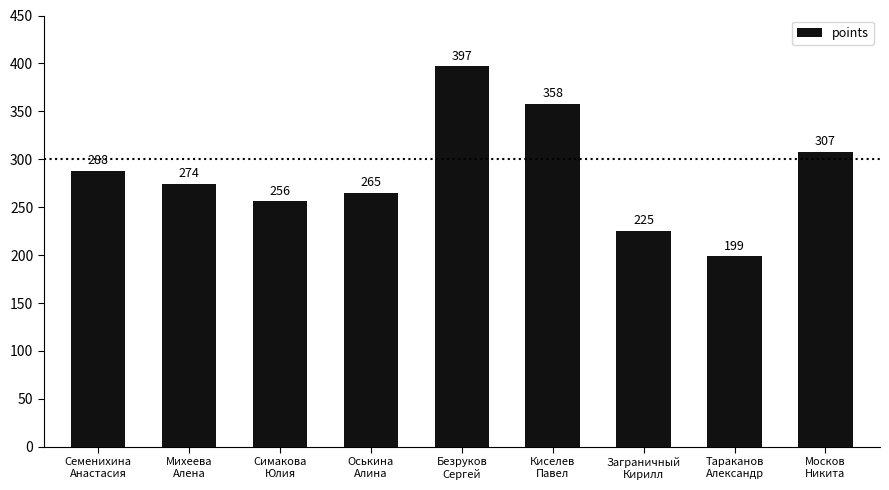

At which category does the chart reach its peak across all series?

Безруков
Сергей